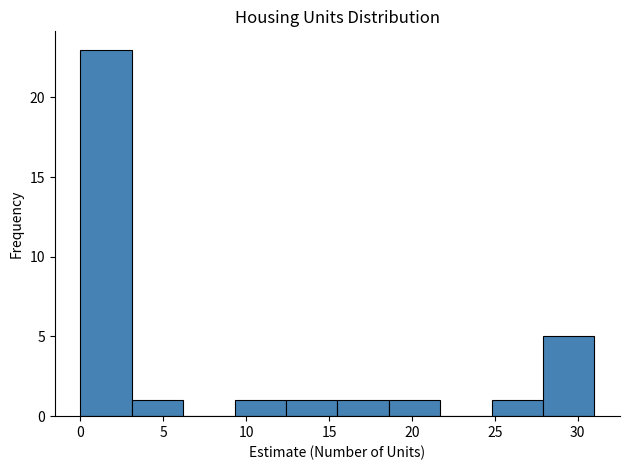

Which range on the x-axis has the tallest bar?

0.0 to 3.1